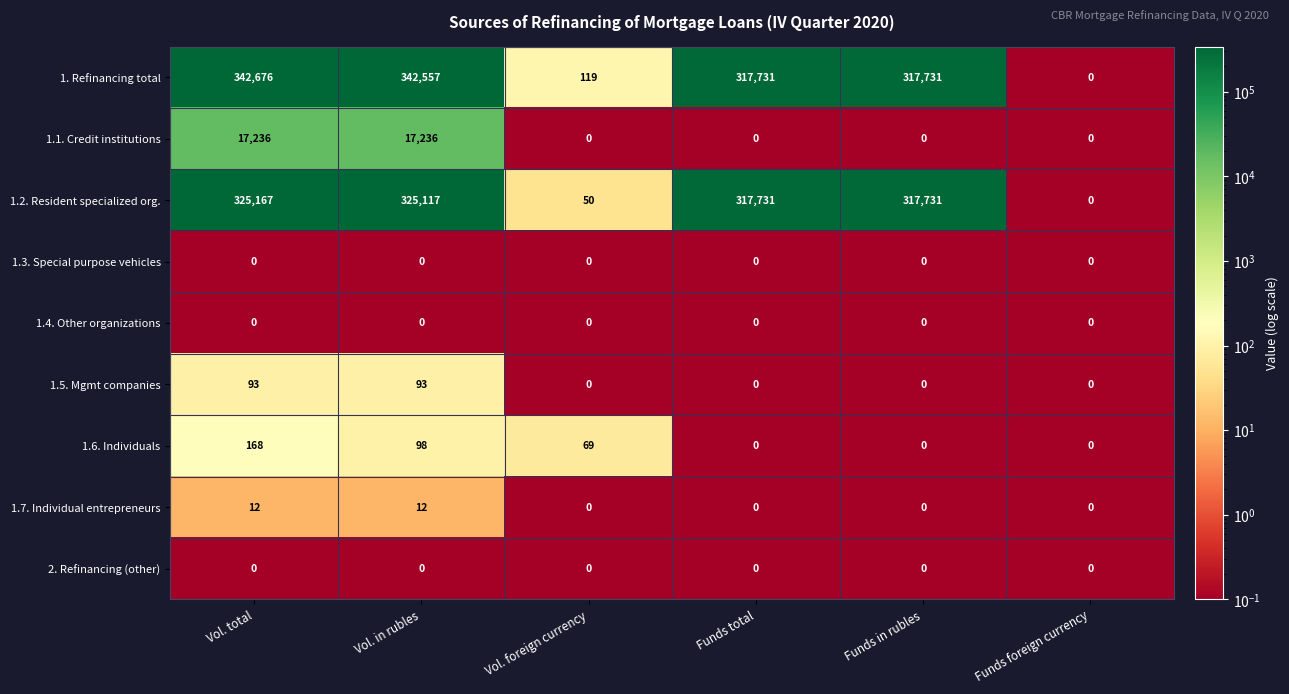

What is the difference between the second highest and second lowest values in the 1.5. Mgmt companies series?

93